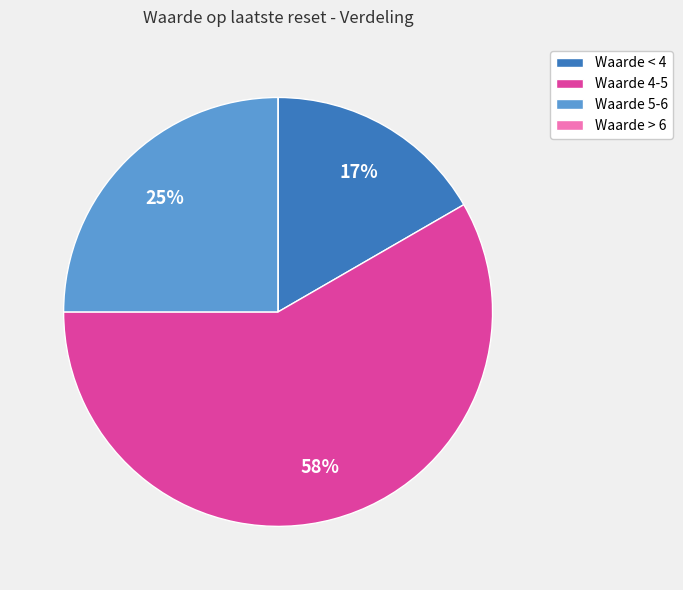

Does Waarde 4-5 represent more than half of the total?

Yes